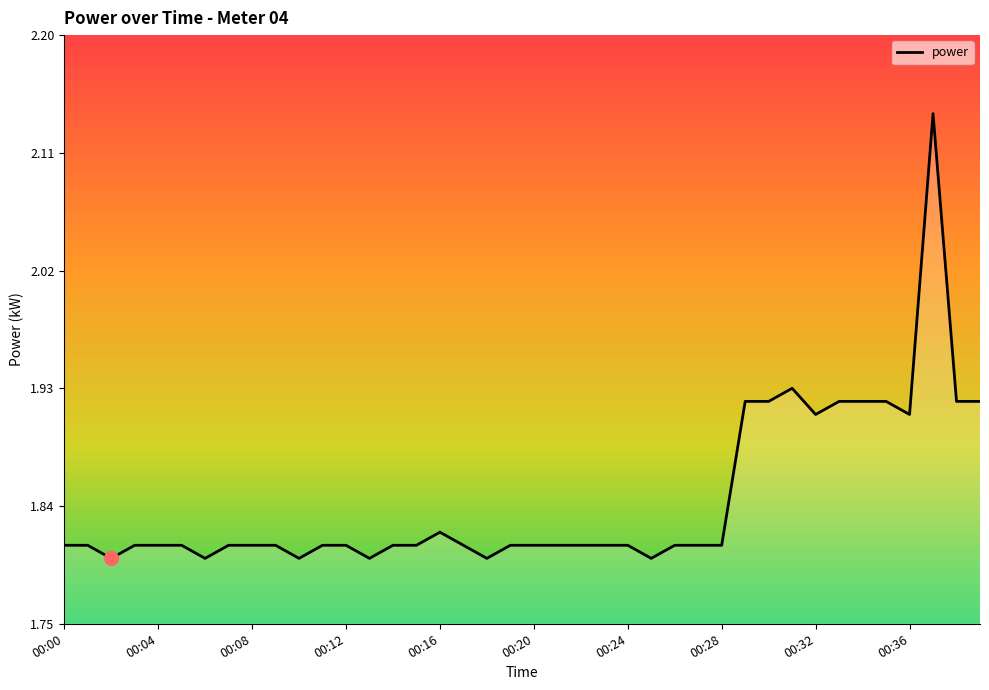

How many lines are shown in the chart?

1